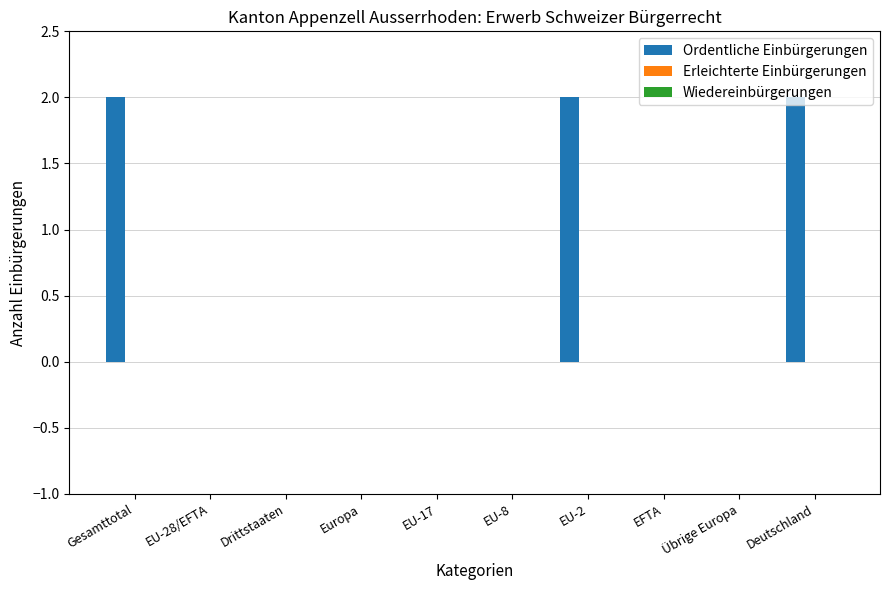

Which has a higher value, Drittstaaten or Gesamttotal?

Gesamttotal